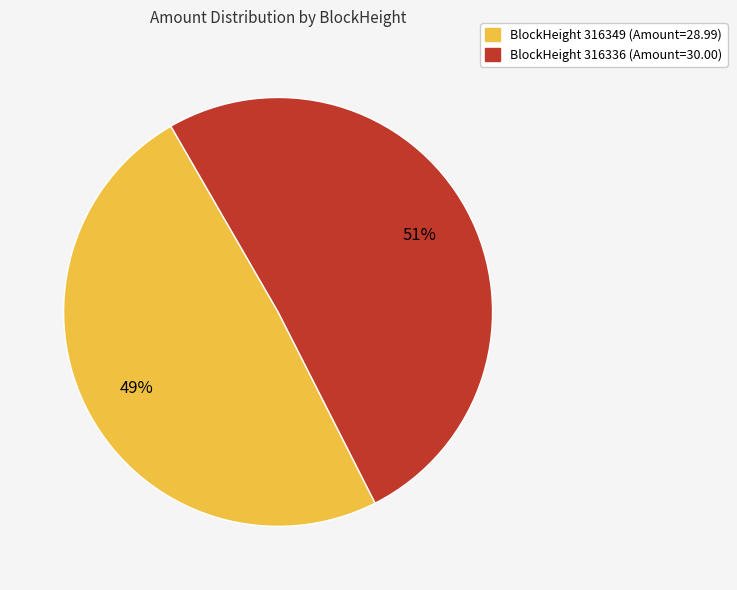

What is the ratio of the value at BlockHeight 316336 (Amount=30.00) to the value at BlockHeight 316349 (Amount=28.99)?

1.0